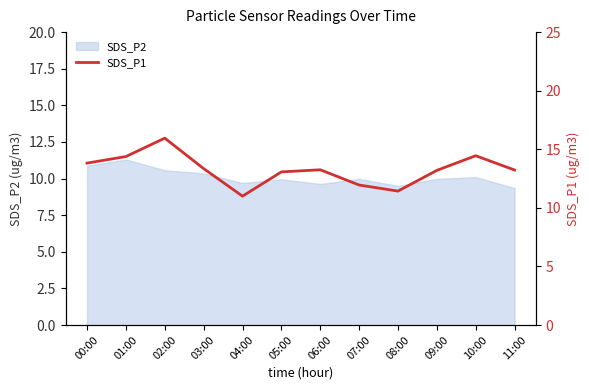

What is the label of the 8th point from the left?

07:00